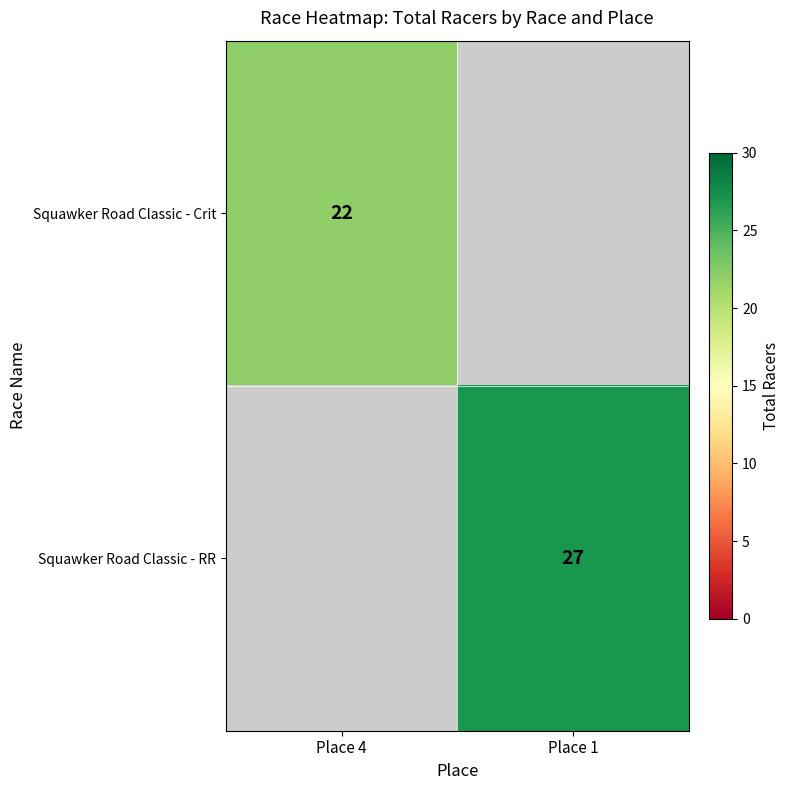

Is it true that Squawker Road Classic - RR equals 27 at Place 1?

True